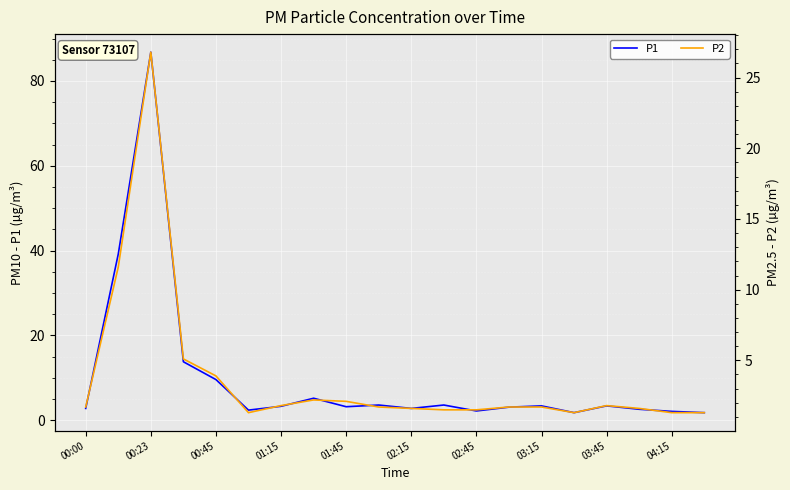

True or false: P2 and P1 intersect in this chart.

False